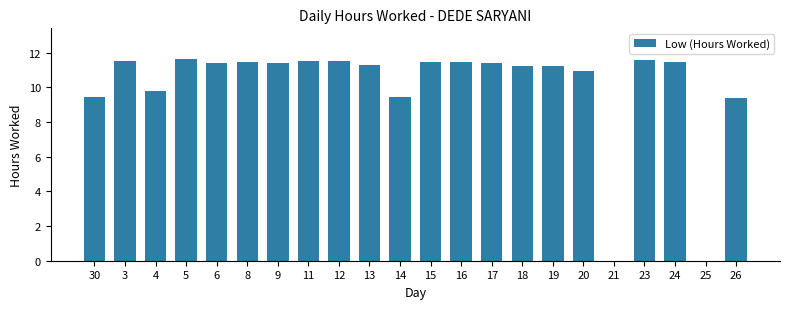

What is the greatest value displayed?

11.7